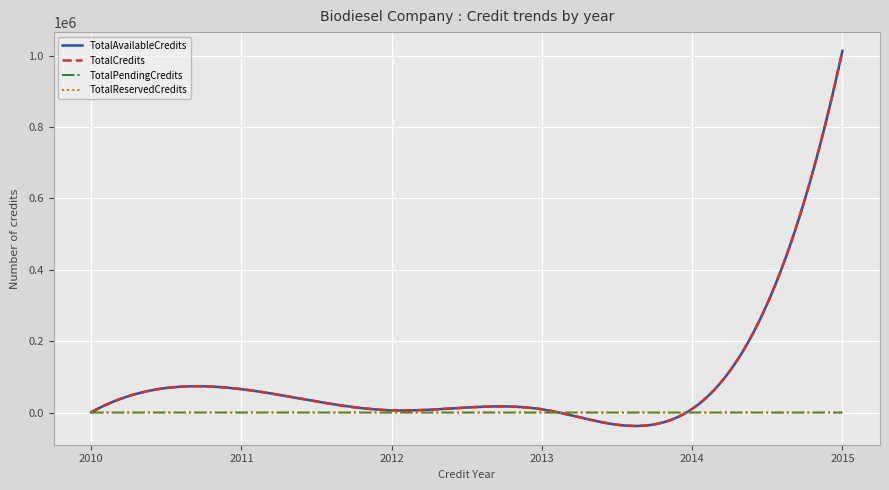

What is the difference between the maximum and minimum values in the TotalPendingCredits series?

62.8